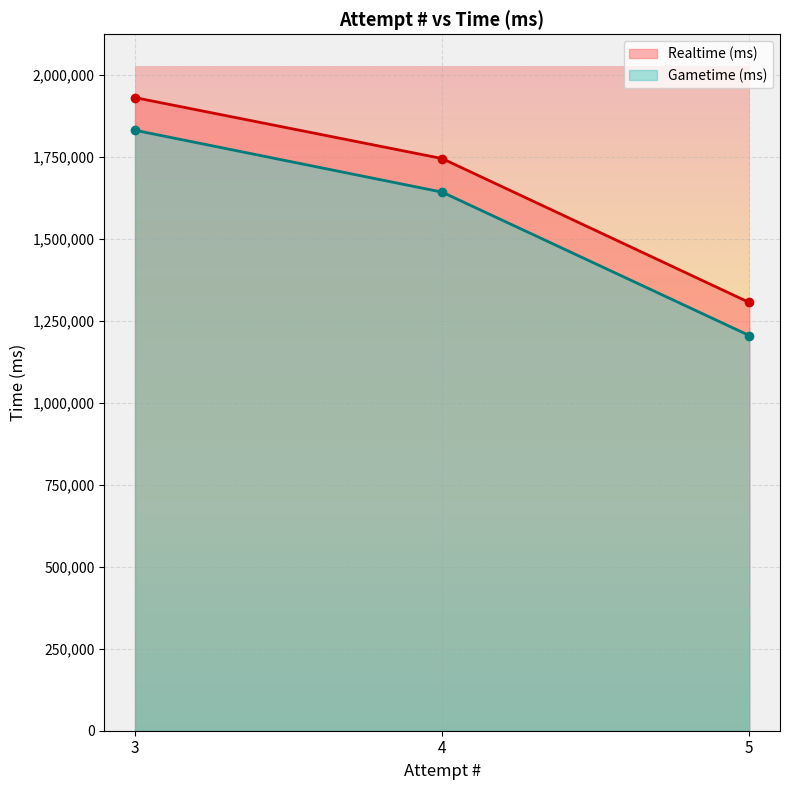

At which category is the sum across all series the highest?

3